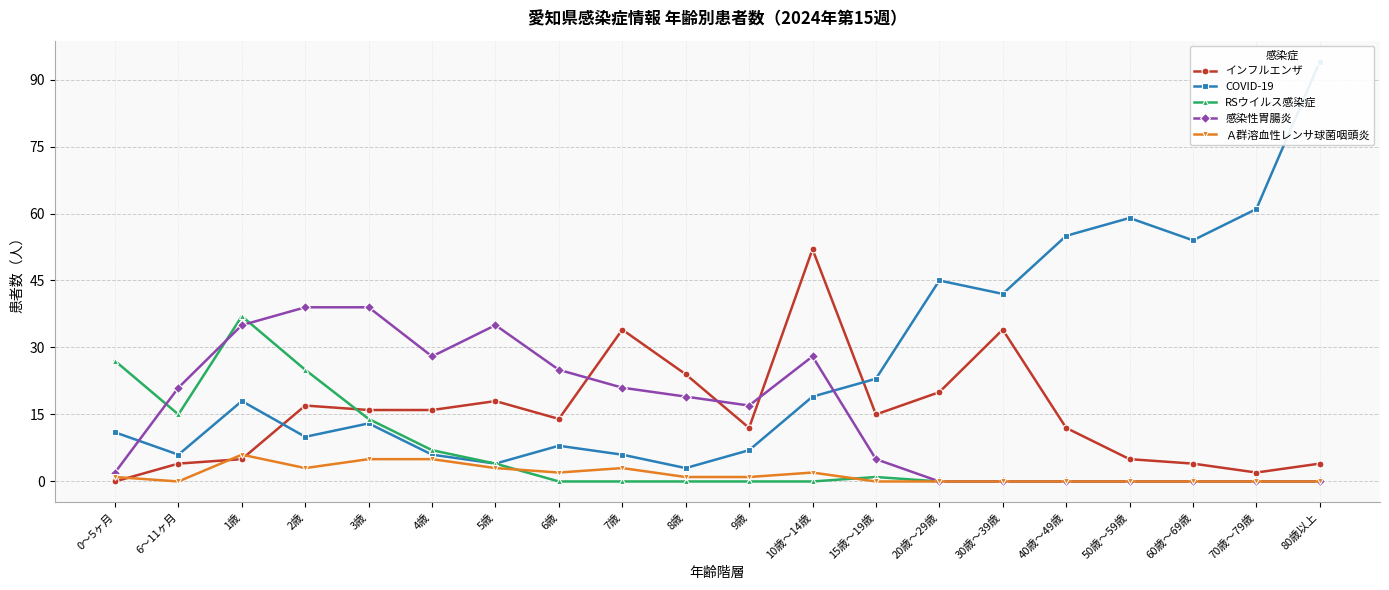

What is the sum of the Ａ群溶血性レンサ球菌咽頭炎 values at 2歳 and 4歳?

8